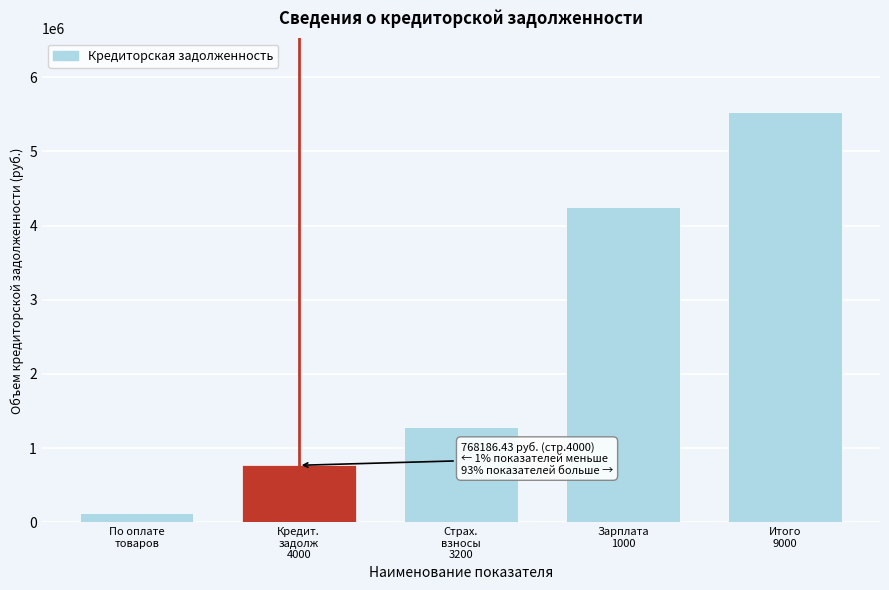

Reading left to right, extract all data points from this chart.

119256.7	768186.4	1282516.5	4246875.8	5529392.3